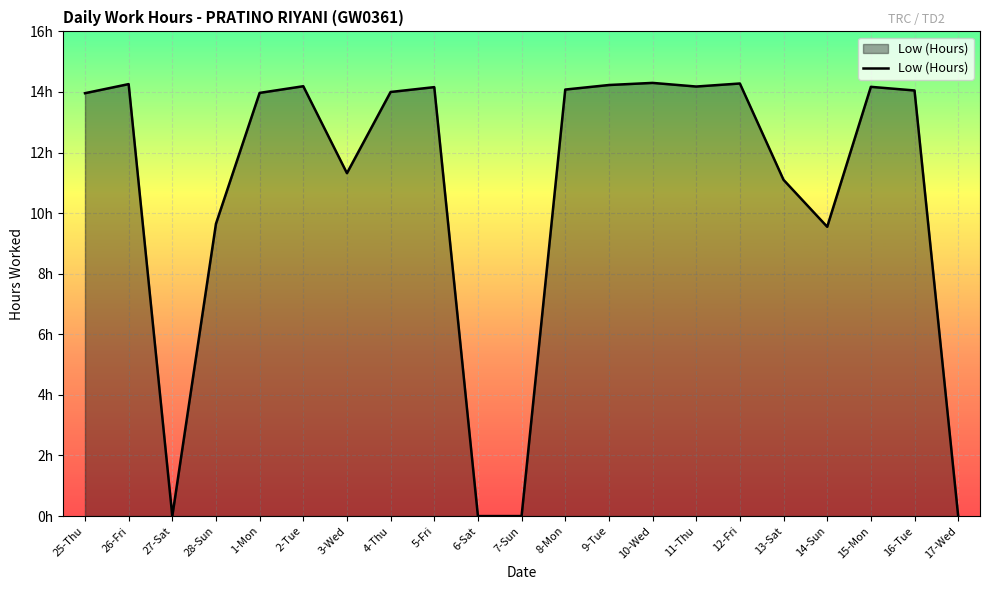

What is the label of the 7th point from the left?

3-Wed